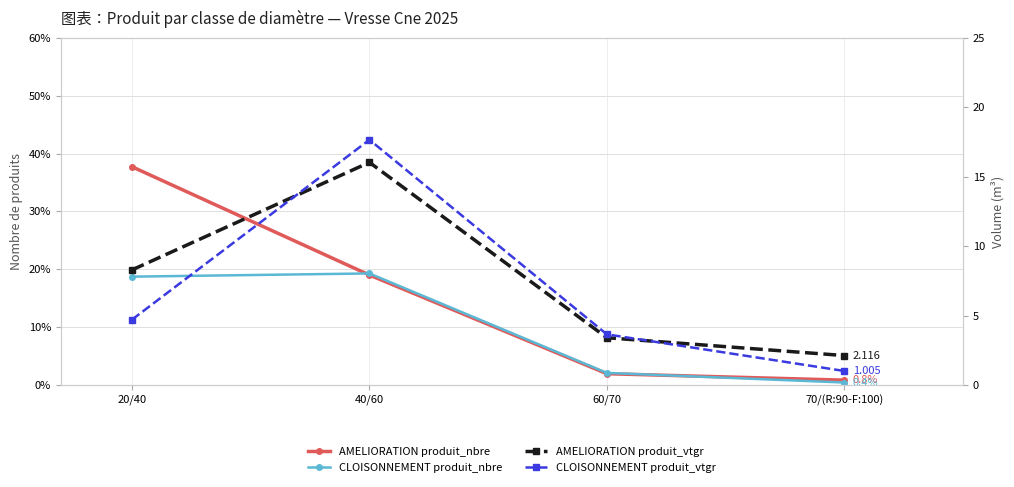

True or false: CLOISONNEMENT produit_nbre has a value of 0.4 at 70/(R:90-F:100).

True